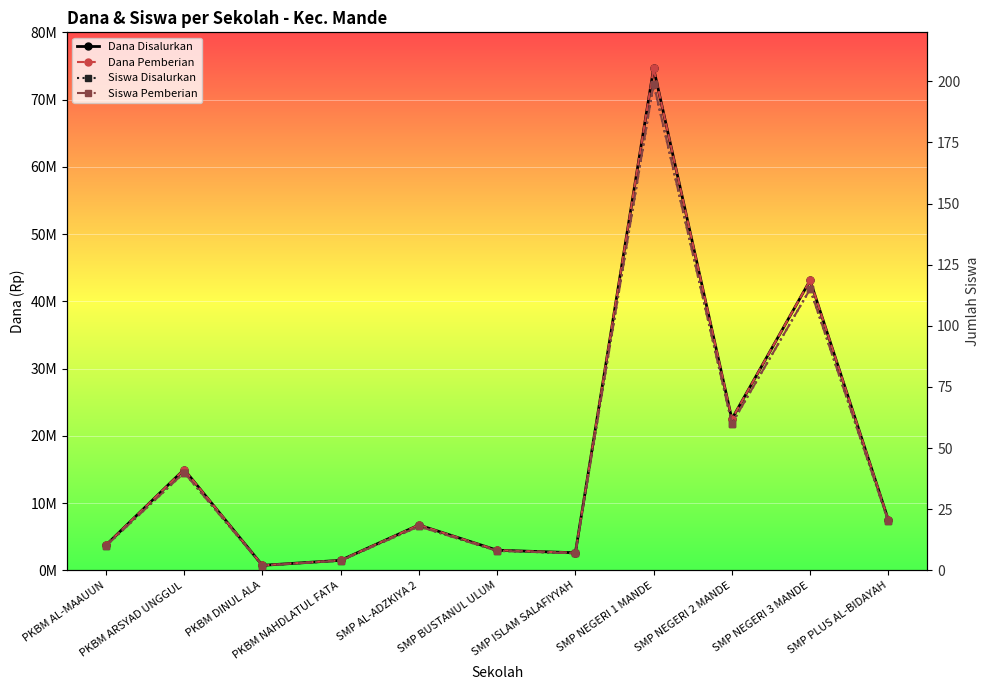

What are all the series names shown in the legend?

Dana Disalurkan, Dana Pemberian, Siswa Disalurkan, Siswa Pemberian